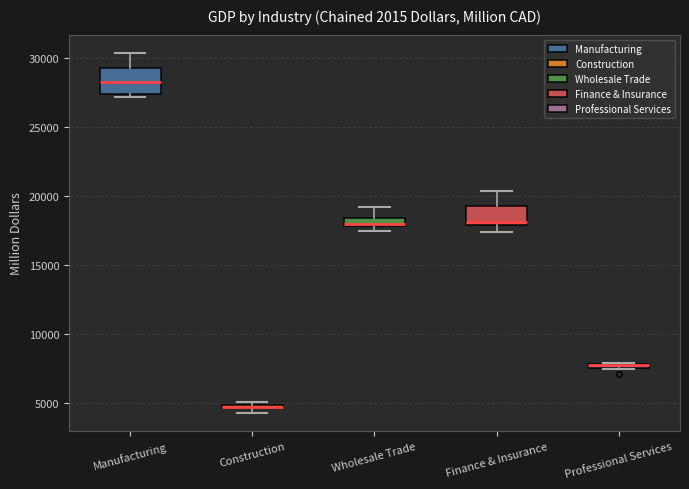

Where is the upper edge of the box for Professional Services on the y-axis? The values are not printed on the chart, so give them approximately, as read against the axis.

8000